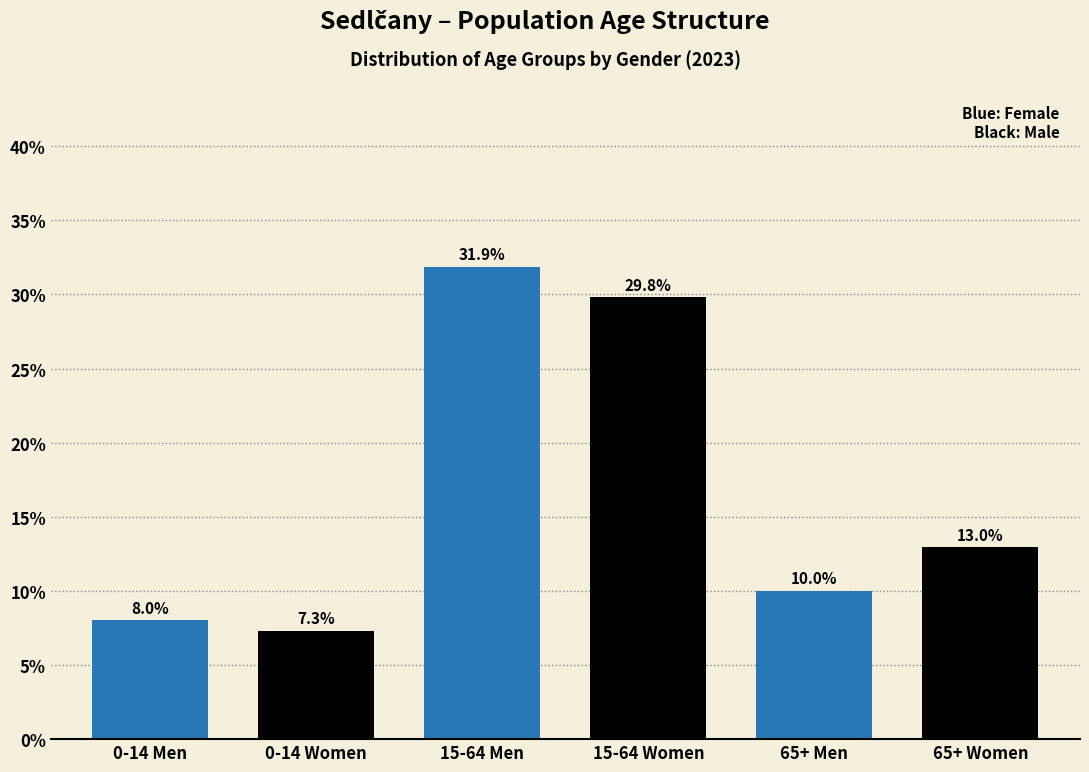

Reading left to right, transcribe all the data shown in this chart.

0-14 Men=8.0	0-14 Women=7.3	15-64 Men=31.9	15-64 Women=29.8	65+ Men=10.0	65+ Women=13.0